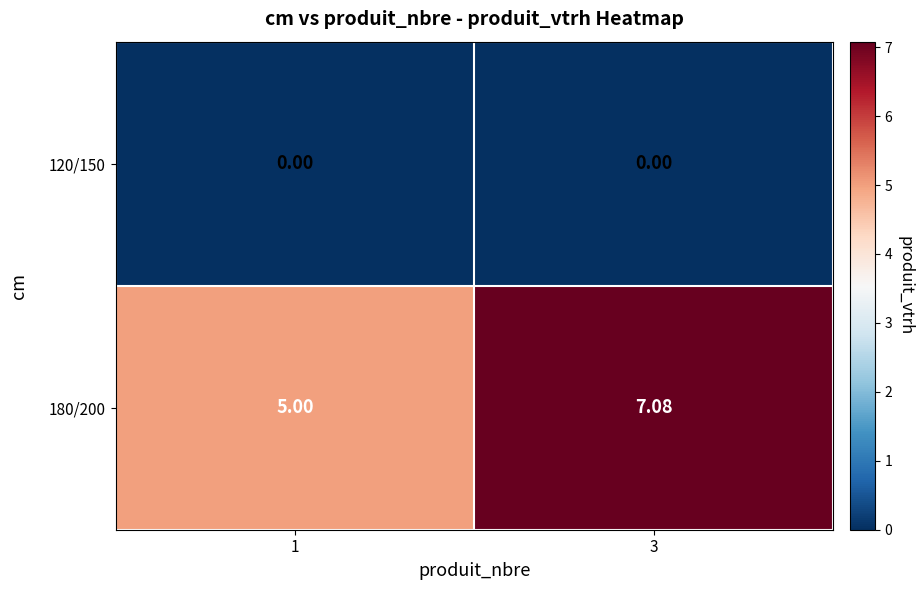

At which category is the sum across all series the highest?

3